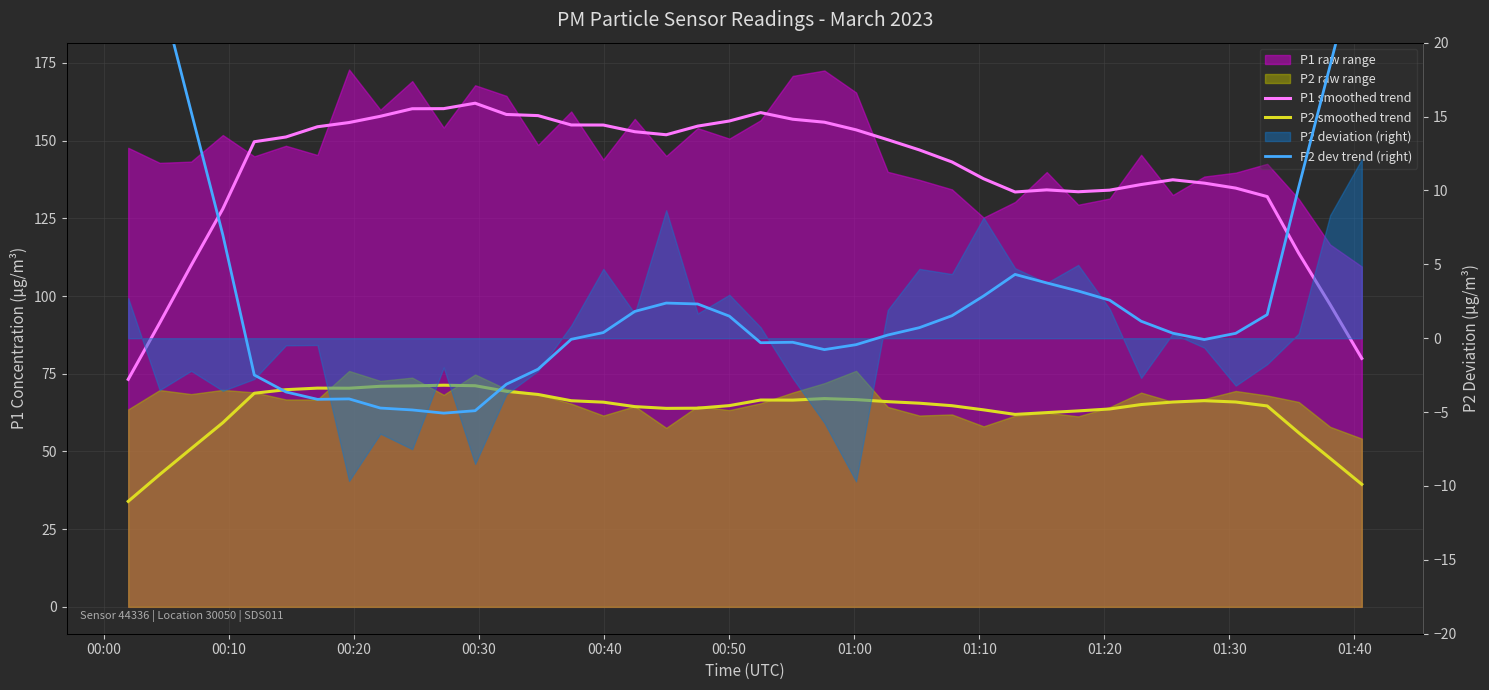

What is the minimum value shown in the chart?

-5.1